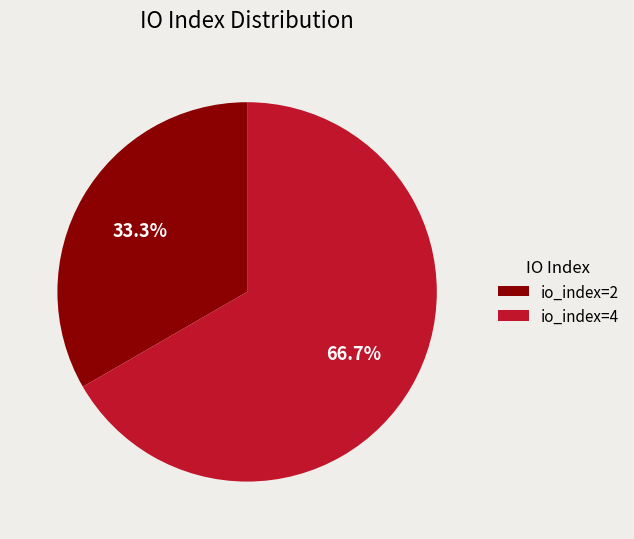

Is the sum of io_index=2 and io_index=4 greater than half?

Yes